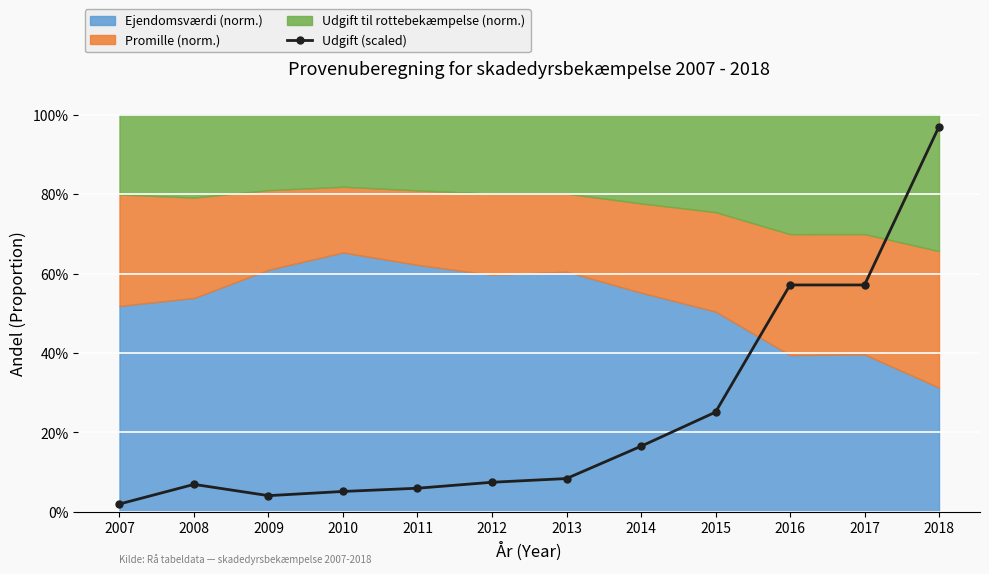

What is the difference between the values at 2018 and 2010?

0.9